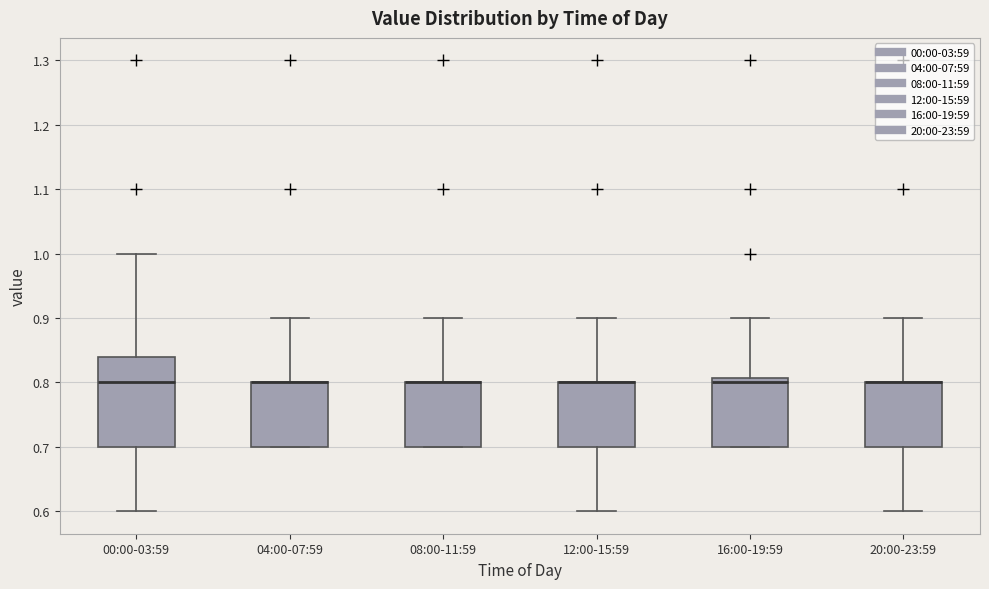

Reading left to right, read every box against the y-axis: the position of its median line, the range the box covers, and the ends of its whiskers. The values are not printed on the chart, so give them approximately, as read against the axis.

00:00-03:59: median 0.80, box 0.70 to 0.84, whiskers 0.60 to 1.00
04:00-07:59: median 0.80 (drawn on the box's upper edge), box 0.70 to 0.80, whiskers 0.70 to 0.90
08:00-11:59: median 0.80 (drawn on the box's upper edge), box 0.70 to 0.80, whiskers 0.70 to 0.90
12:00-15:59: median 0.80 (drawn on the box's upper edge), box 0.70 to 0.80, whiskers 0.60 to 0.90
16:00-19:59: median 0.80, box 0.70 to 0.81, whiskers 0.70 to 0.90
20:00-23:59: median 0.80 (drawn on the box's upper edge), box 0.70 to 0.80, whiskers 0.60 to 0.90